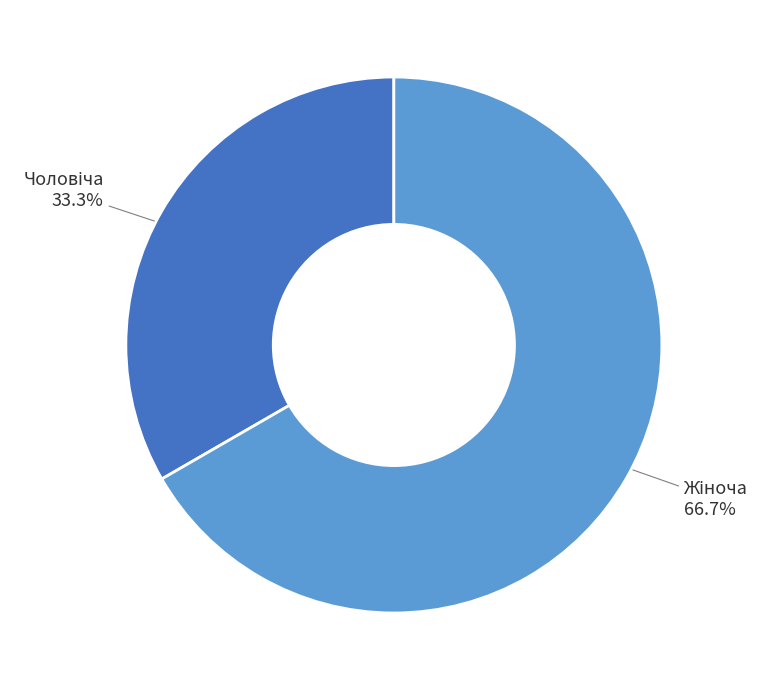

Does any single category account for the majority?

Yes